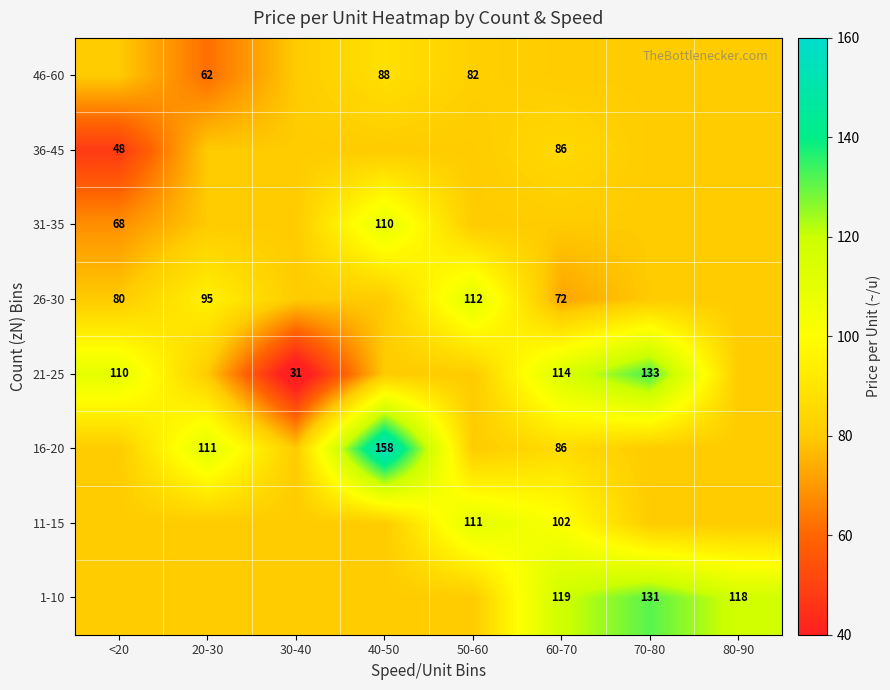

Is it true that 26-30 equals 107 at 60-70?

False